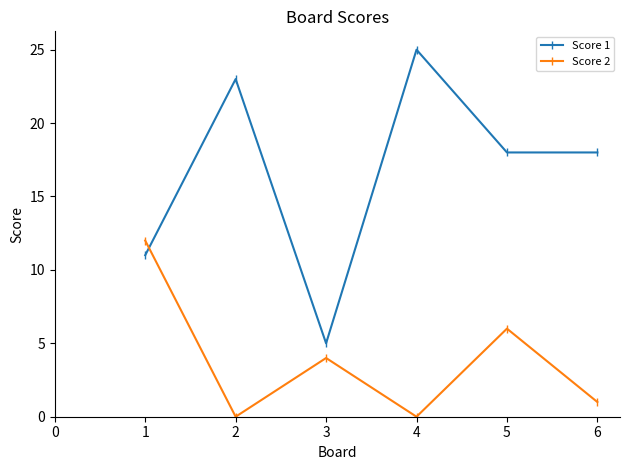

How many times do Score 2 and Score 1 cross each other?

1